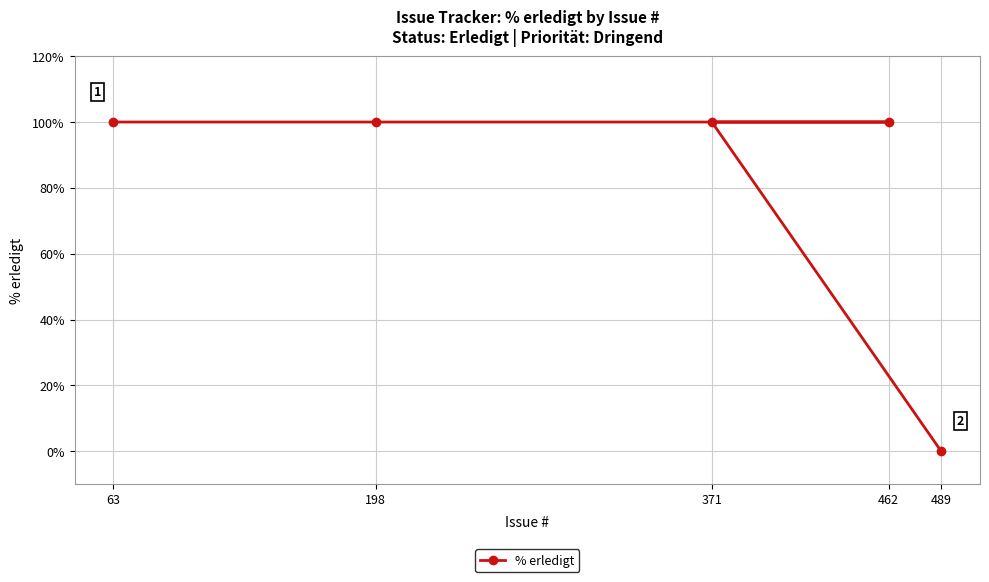

What is the value of the 2nd point from the left?

100